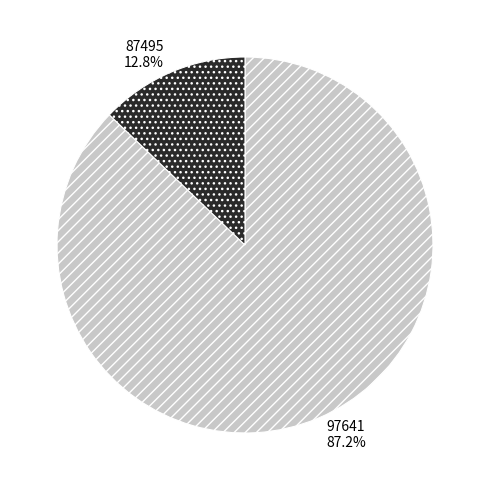

To the nearest percent, what percentage of the pie is 97641?

87%